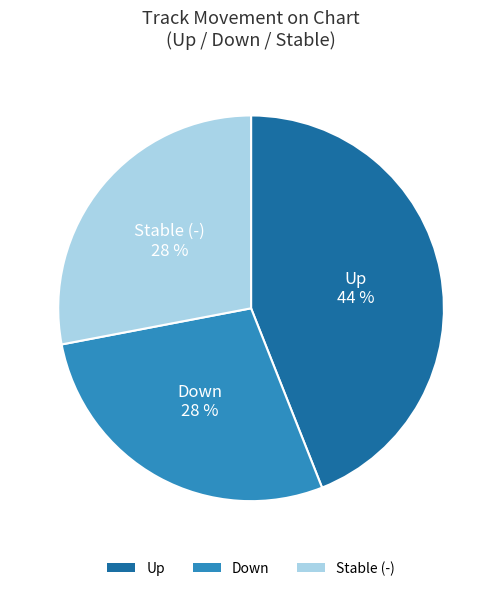

Approximately how many times larger is the value at Up compared to Down?

1.6